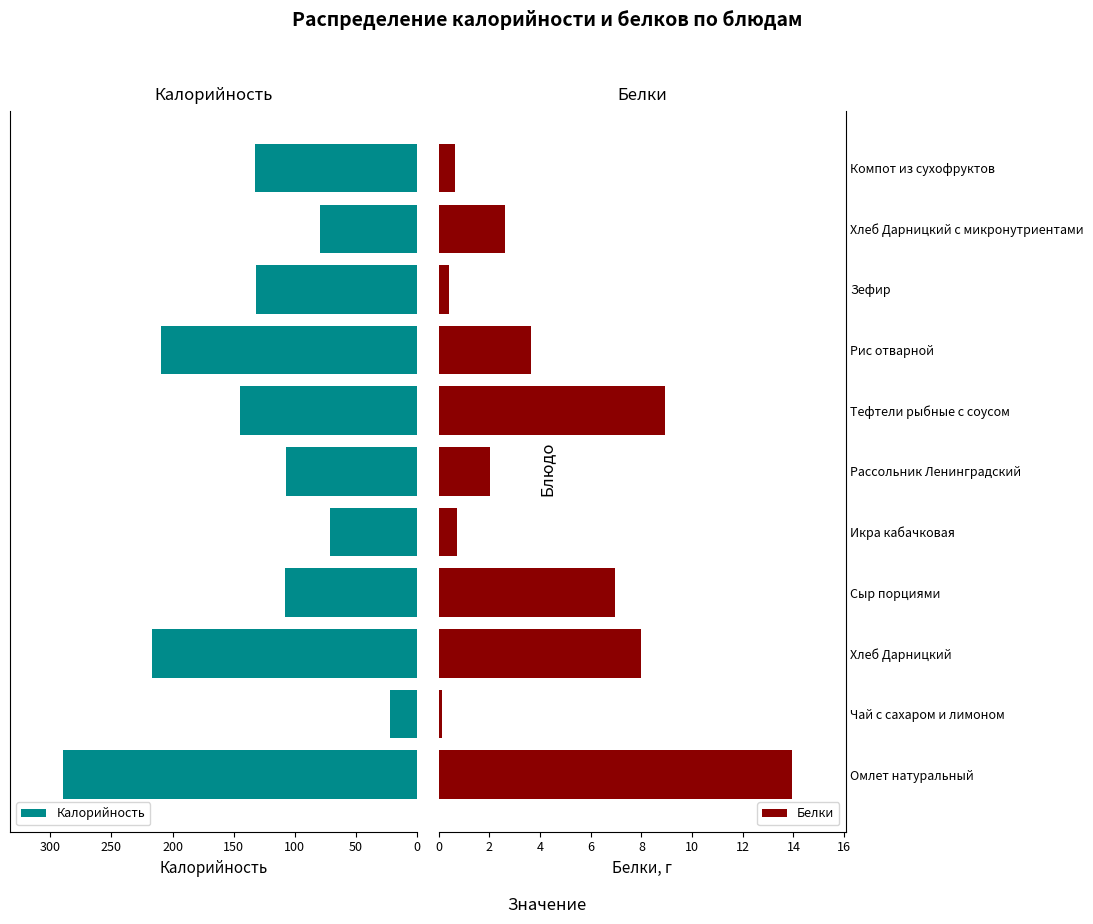

Reading left to right, what are all the values shown in this chart?

Калорийность: 289.6	22.0	217.0	108.0	71.4	107.2	145.1	209.7	132.0	79.2	132.8
Белки: 14.0	0.1	8.0	7.0	0.7	2.0	8.9	3.6	0.4	2.6	0.7